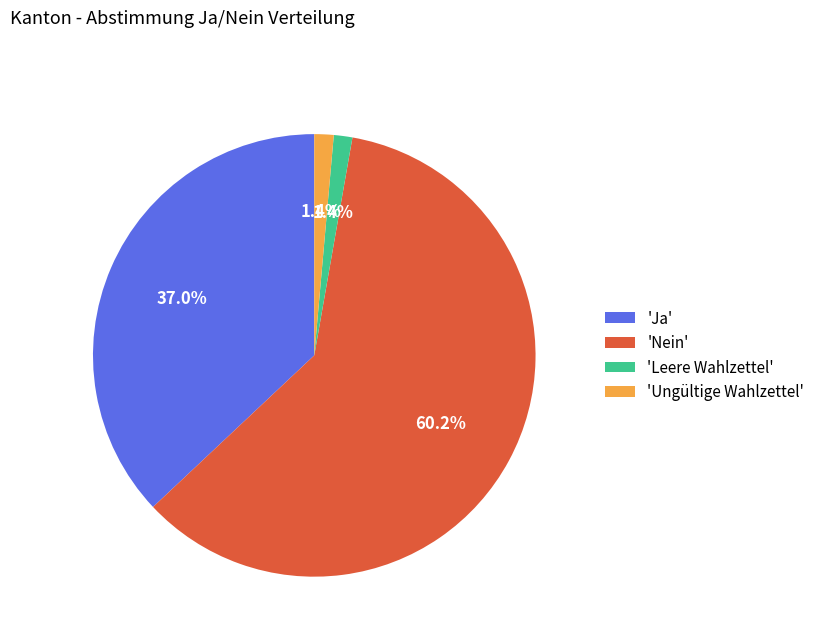

What portion of the pie excludes 'Leere Wahlzettel'?

98.6%